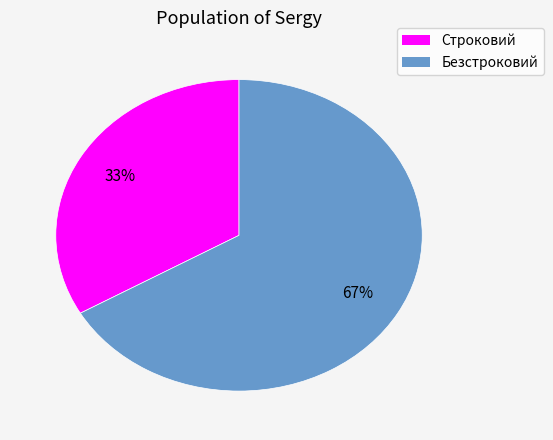

Is the sum of Строковий and Безстроковий greater than half?

Yes